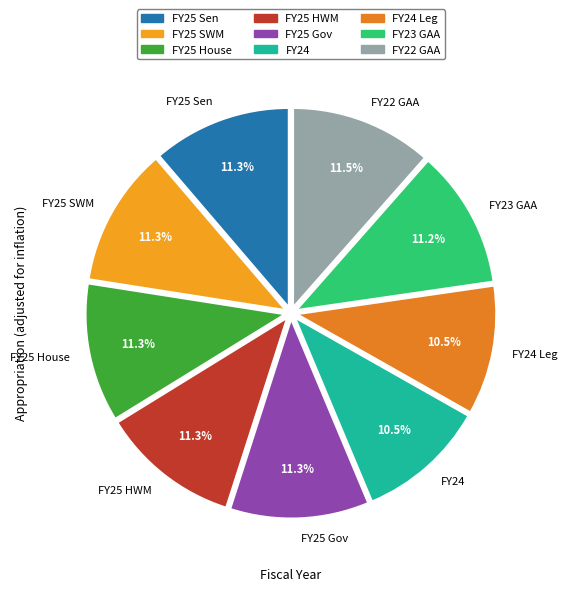

Count the number of slices in the pie.

9